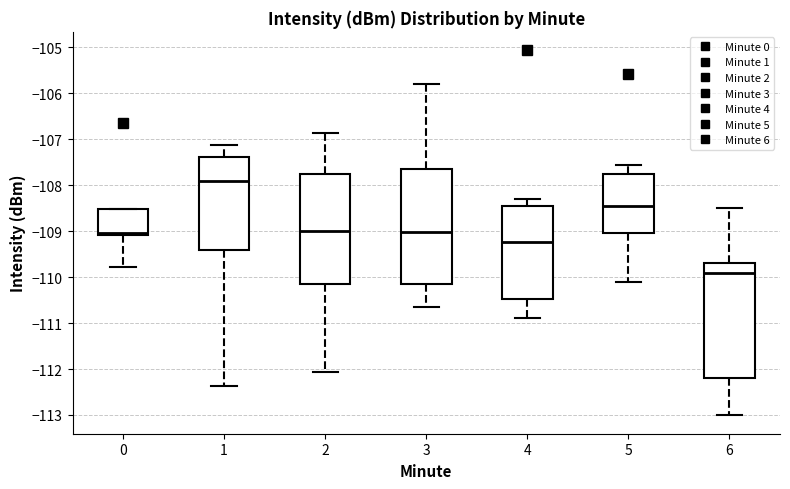

Where is the upper edge of the box at x = 1 on the y-axis? The values are not printed on the chart, so give them approximately, as read against the axis.

-107.4